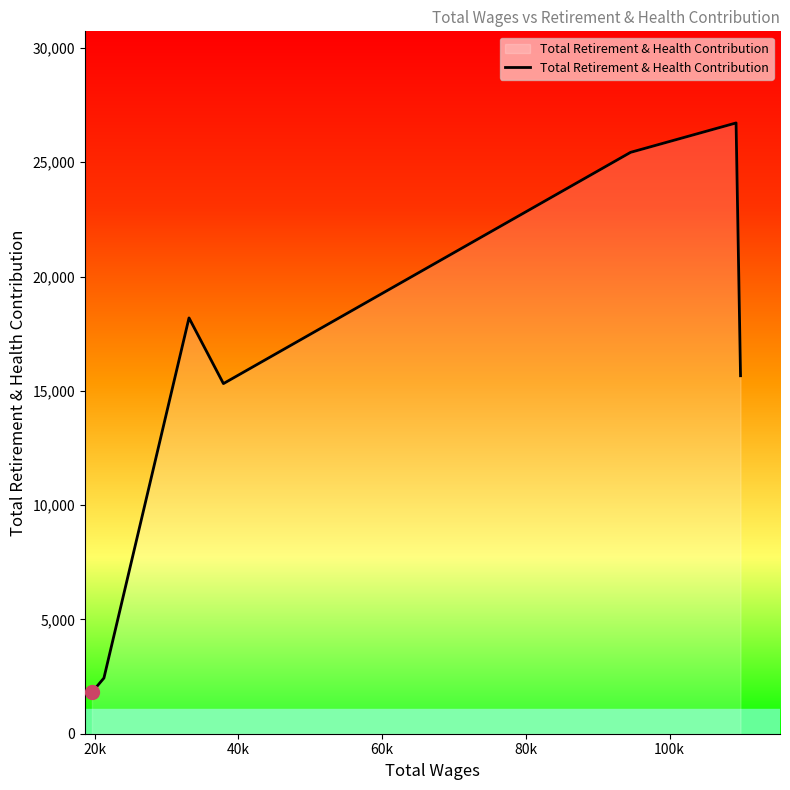

How many categories are shown in the chart?

7